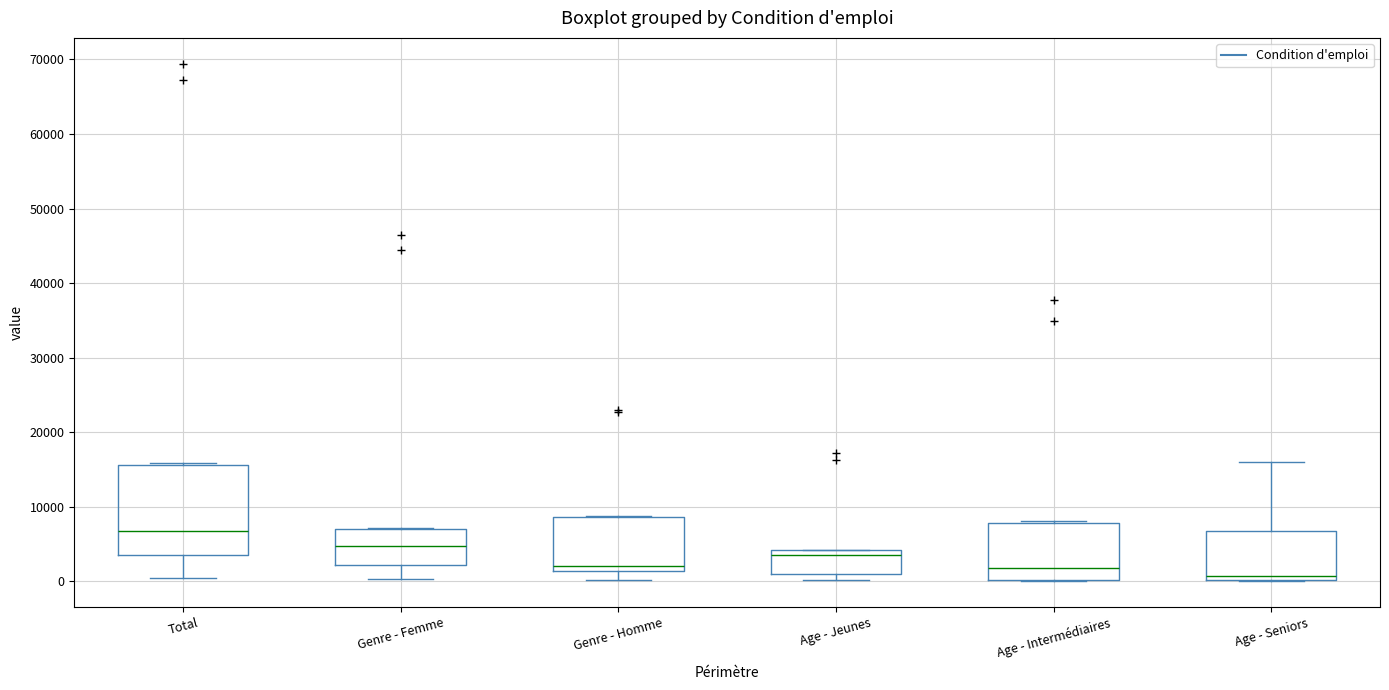

Reading left to right, read every box against the y-axis: the position of its median line, the range the box covers, and the ends of its whiskers. The values are not printed on the chart, so give them approximately, as read against the axis.

Total: median 7000, box 4000 to 16000, whiskers 0 to 16000 (just above the box's upper edge)
Genre - Femme: median 5000, box 2000 to 7000, whiskers 0 to 7000
Genre - Homme: median 2000, box 1000 to 9000, whiskers 0 to 9000
Age - Jeunes: median 4000 (just below the box's upper edge), box 1000 to 4000, whiskers 0 to 4000
Age - Intermédiaires: median 2000, box 0 to 8000, whiskers 0 to 8000 (just above the box's upper edge)
Age - Seniors: median 1000, box 0 to 7000, whiskers 0 to 16000